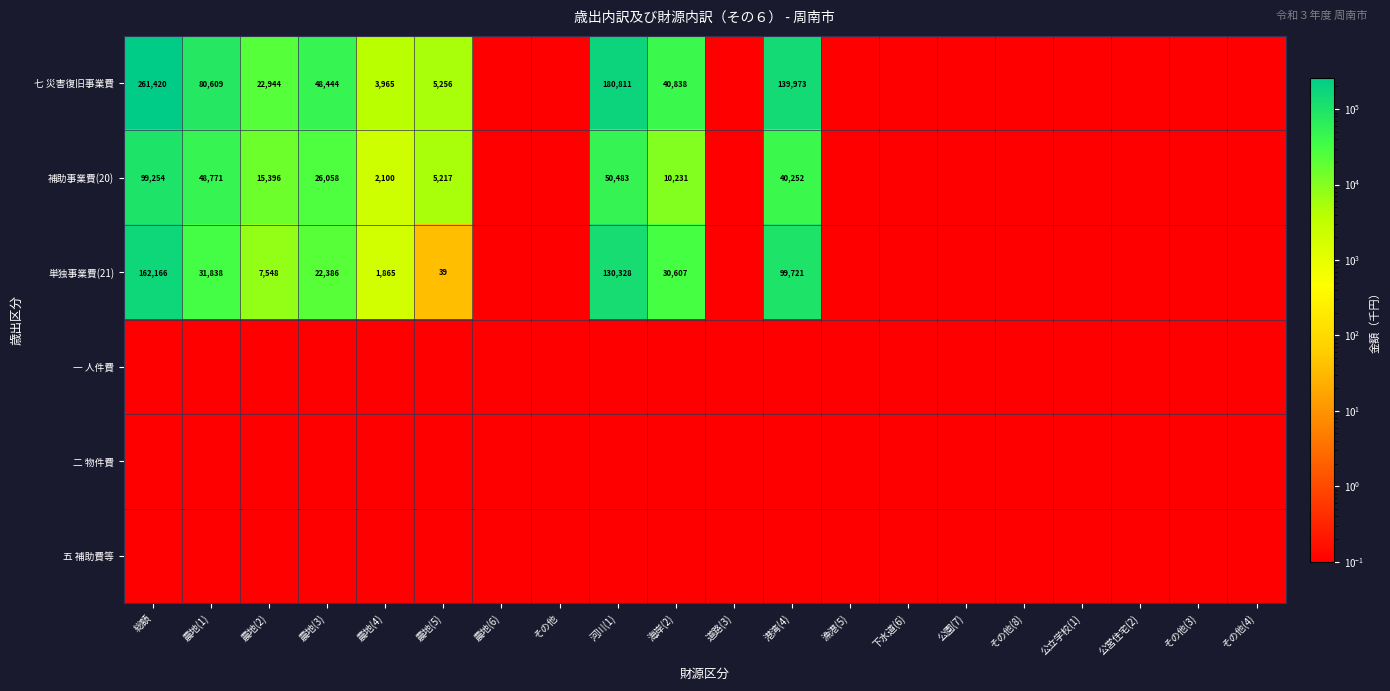

The value of 単独事業費(21) at 海岸(2) is 30607.0. True or false?

True